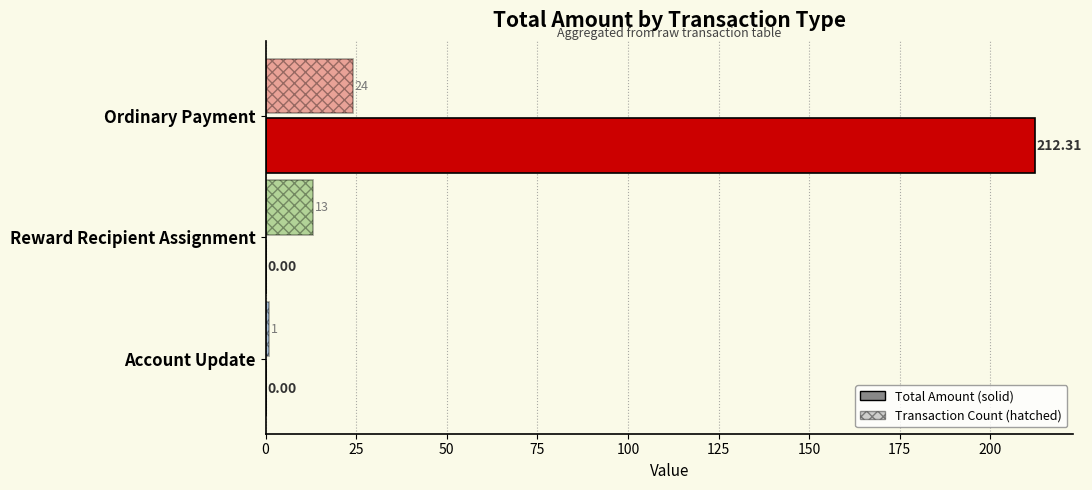

Reading left to right, what are all the values shown in this chart?

Total Amount: 212.3	0.0	0.0
Transaction Count: 24.0	13.0	1.0